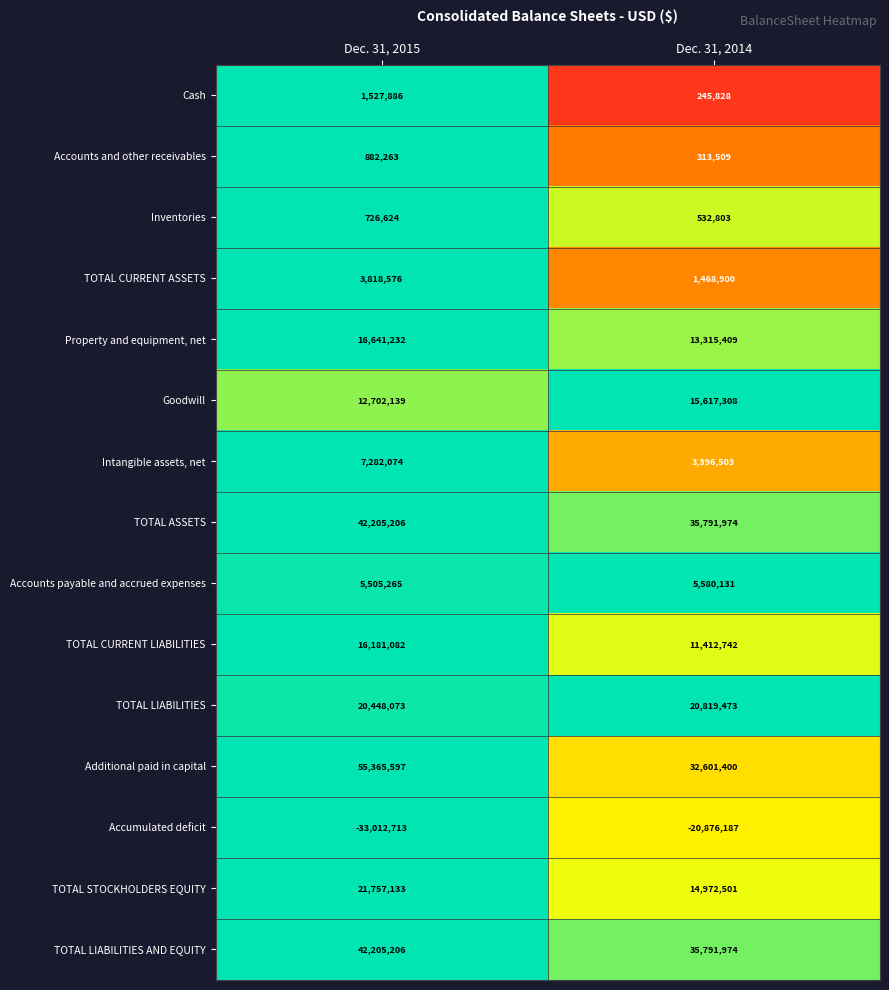

Reading right to left, transcribe all the data shown in this chart.

Cash: 245828	1527886
Accounts and other receivables: 313509	882263
Inventories: 532803	726624
TOTAL CURRENT ASSETS: 1468900	3818576
Property and equipment, net: 13315409	16641232
Goodwill: 15617308	12702139
Intangible assets, net: 3396503	7282074
TOTAL ASSETS: 35791974	42205206
Accounts payable and accrued expenses: 5580131	5505265
TOTAL CURRENT LIABILITIES: 11412742	16181082
TOTAL LIABILITIES: 20819473	20448073
Additional paid in capital: 32601400	55365597
Accumulated deficit: -20876187	-33012713
TOTAL STOCKHOLDERS EQUITY: 14972501	21757133
TOTAL LIABILITIES AND EQUITY: 35791974	42205206